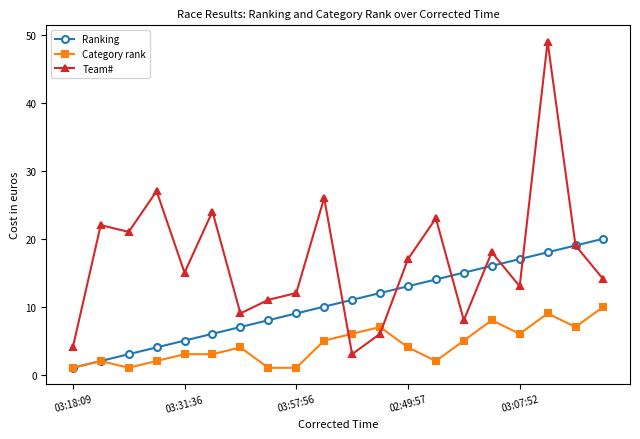

What is the difference between the maximum and minimum values in the Ranking series?

19